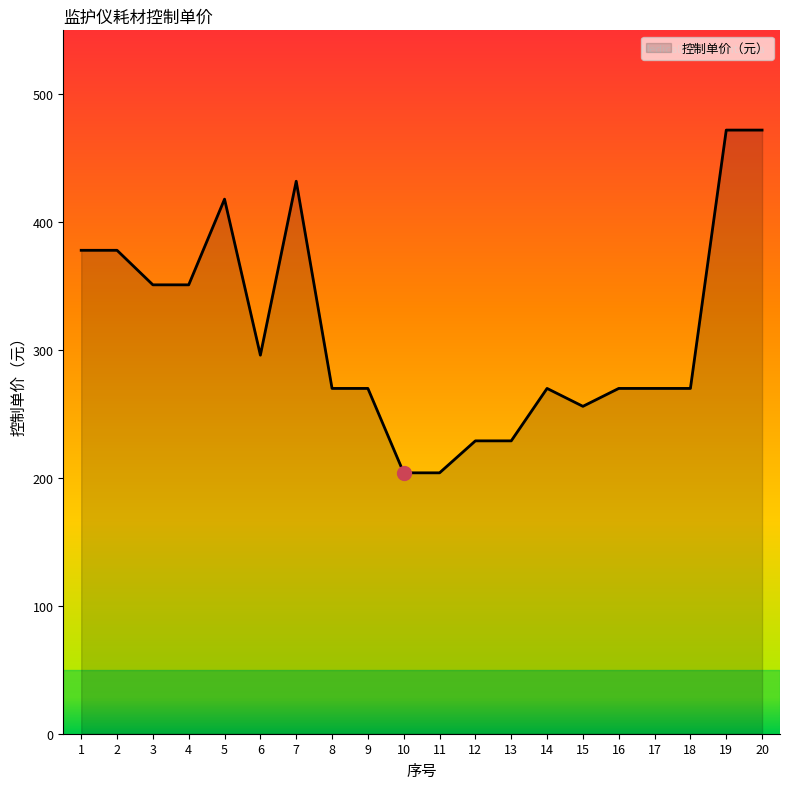

What is the smallest value displayed?

204